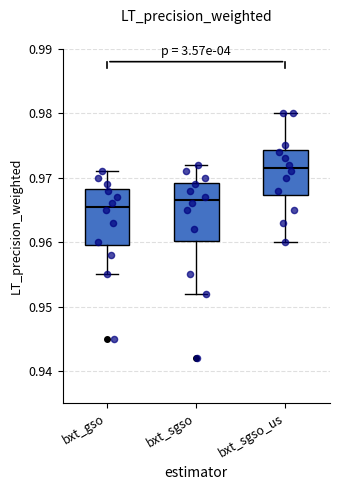

Which box's median line is the highest?

bxt_sgso_us